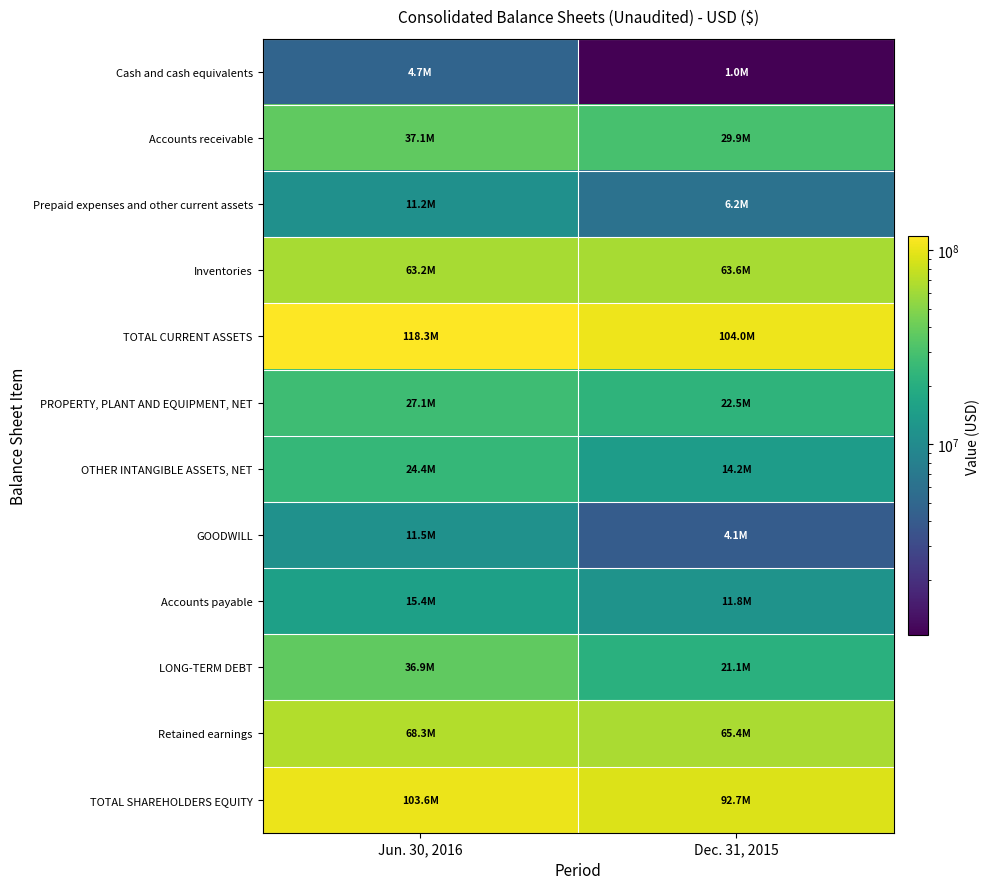

At how many categories does at least one series exceed 40164628?

2